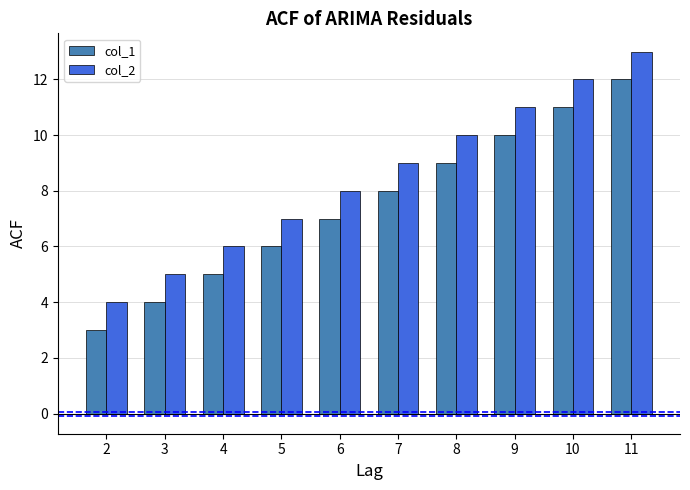

What is the sum of all col_2 values?

85